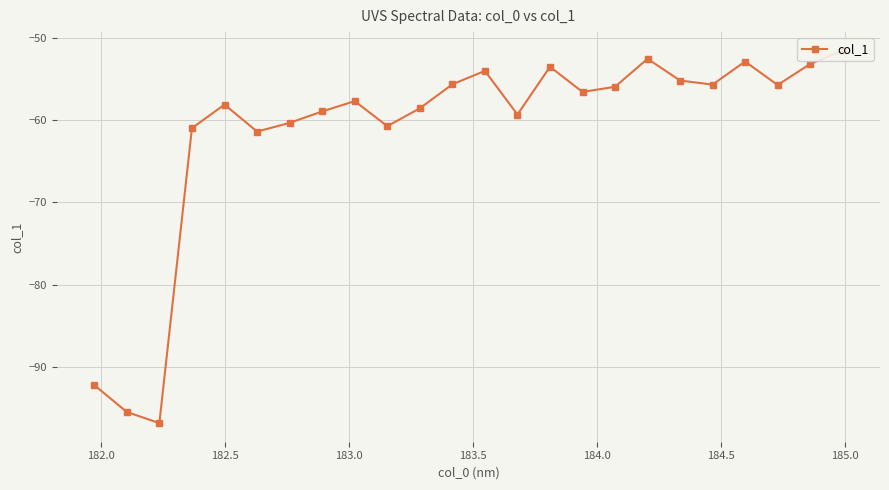

What position from the left is 182.0?

2